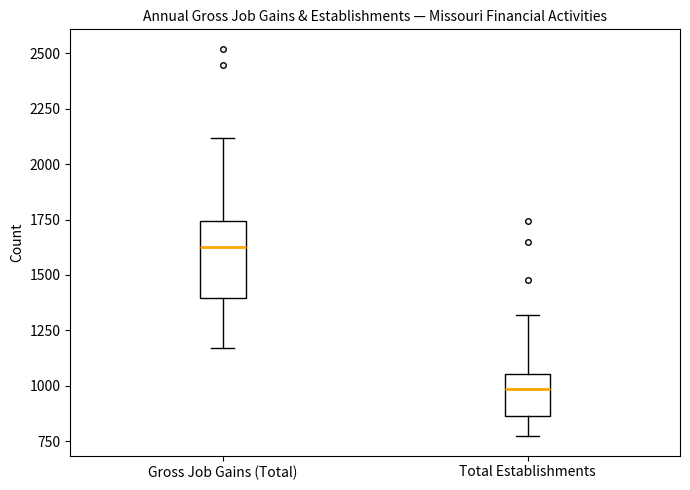

Comparing the boxes themselves (not the whiskers), which one is the tallest?

Gross Job Gains (Total)